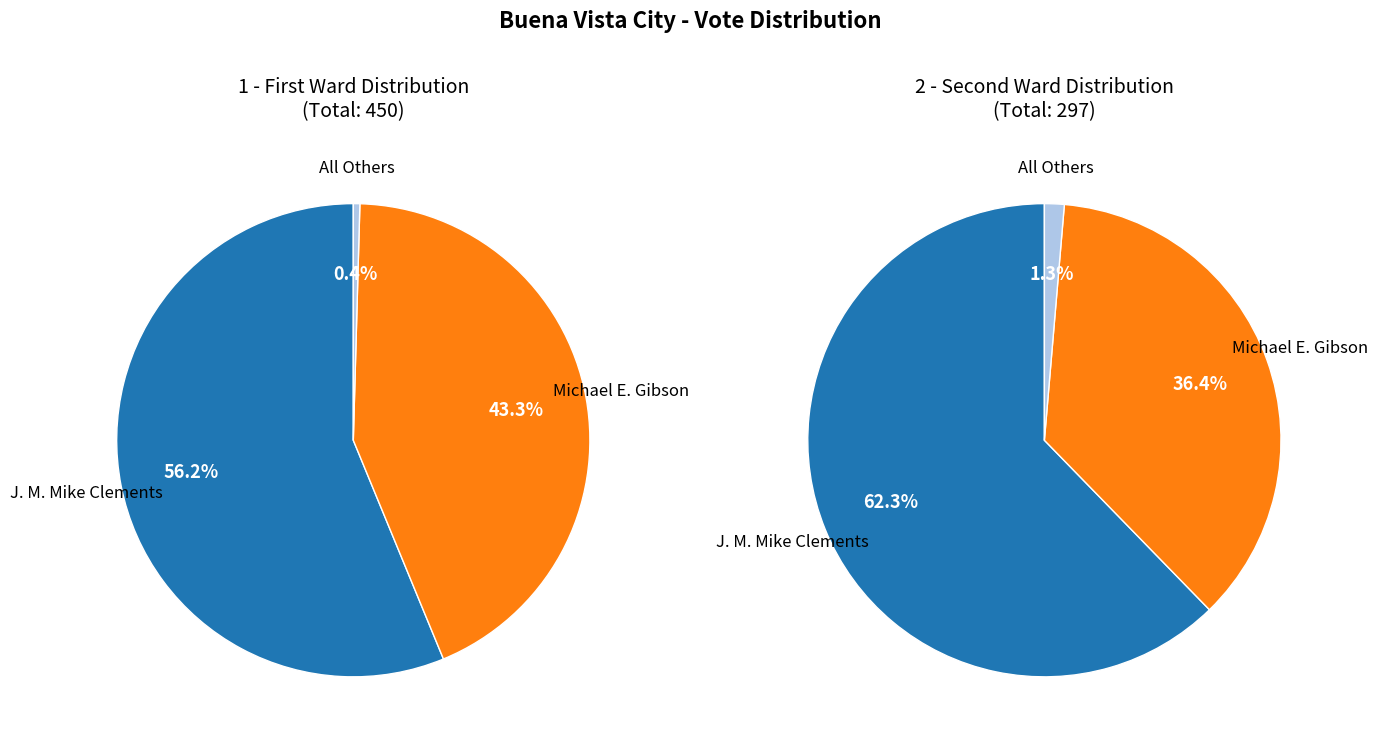

What is the smallest slice in the pie chart?

1 - First Ward